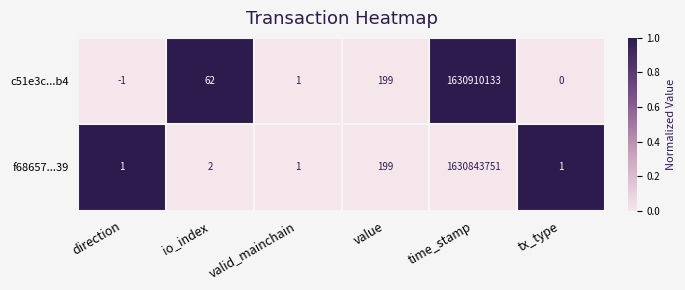

Between io_index and time_stamp, which series saw the biggest shift?

c51e3c...b4